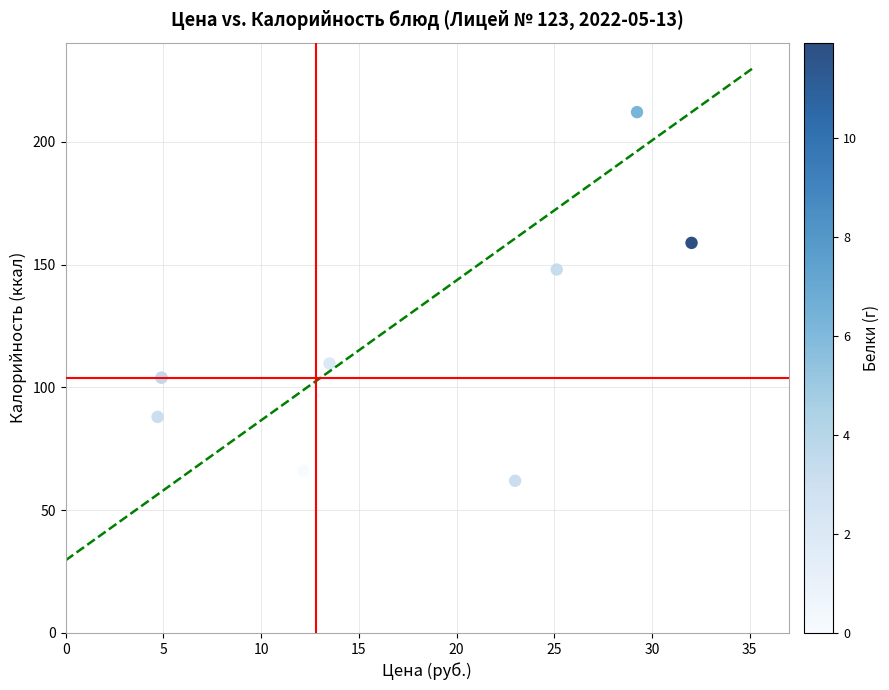

What Y value in the scatter plot is closest to 126?

109.8